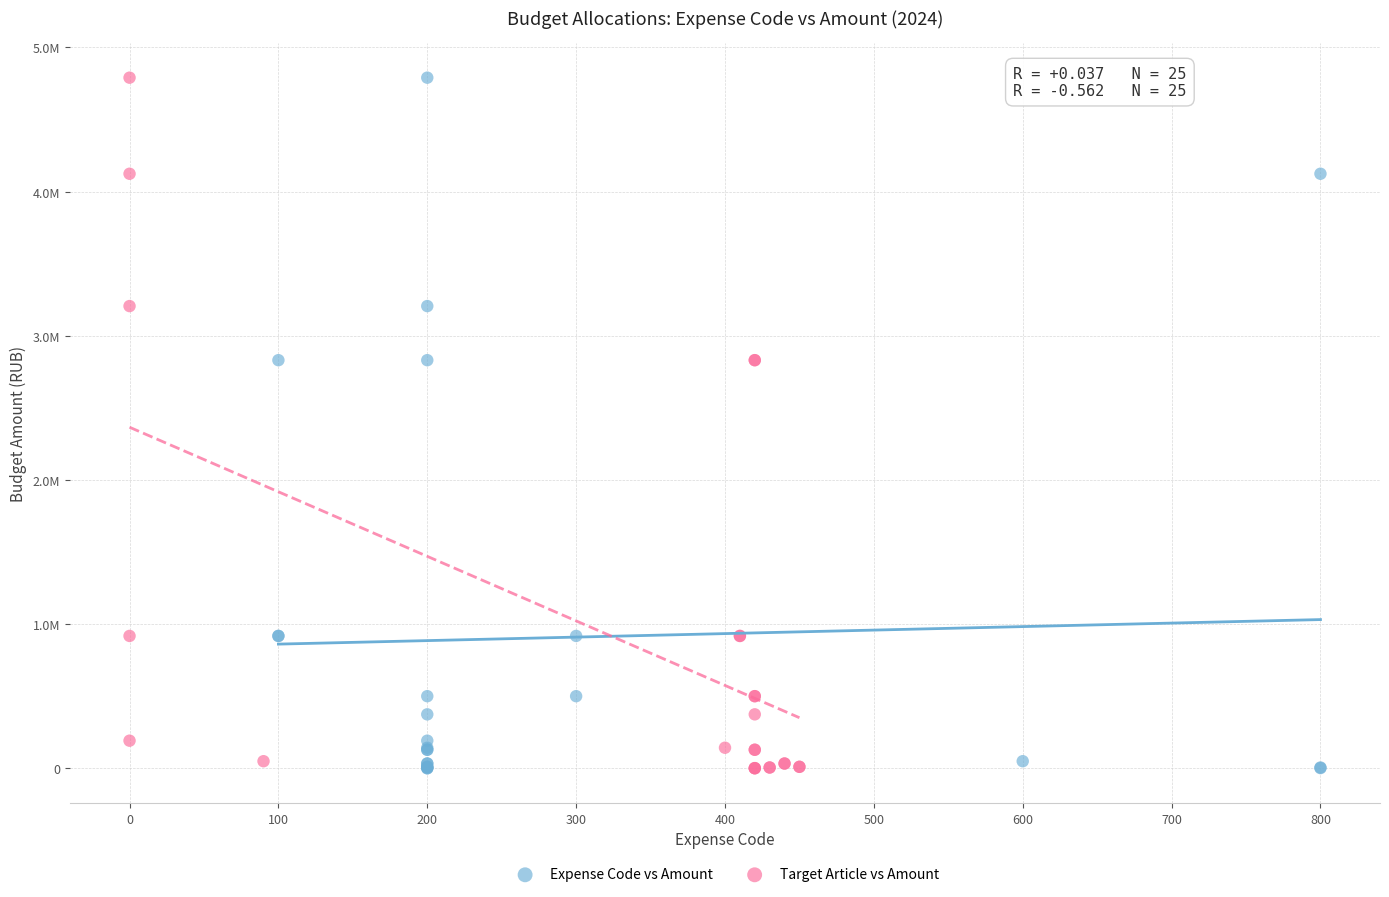

What are all the series names shown in the legend?

Expense Code vs Amount, Target Article vs Amount